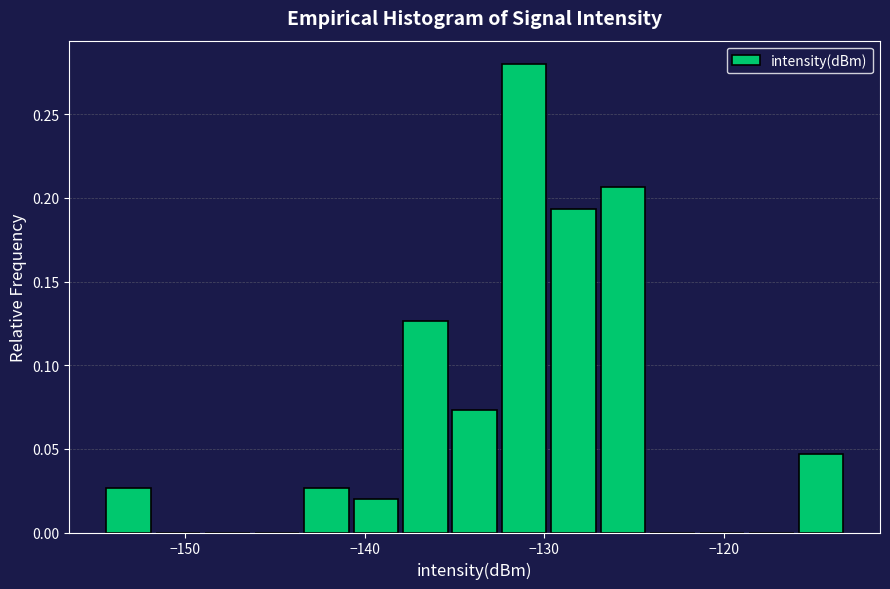

Around what value on the x-axis is the tallest bar? Give the approximate position of its centre, as read against the axis.

-131